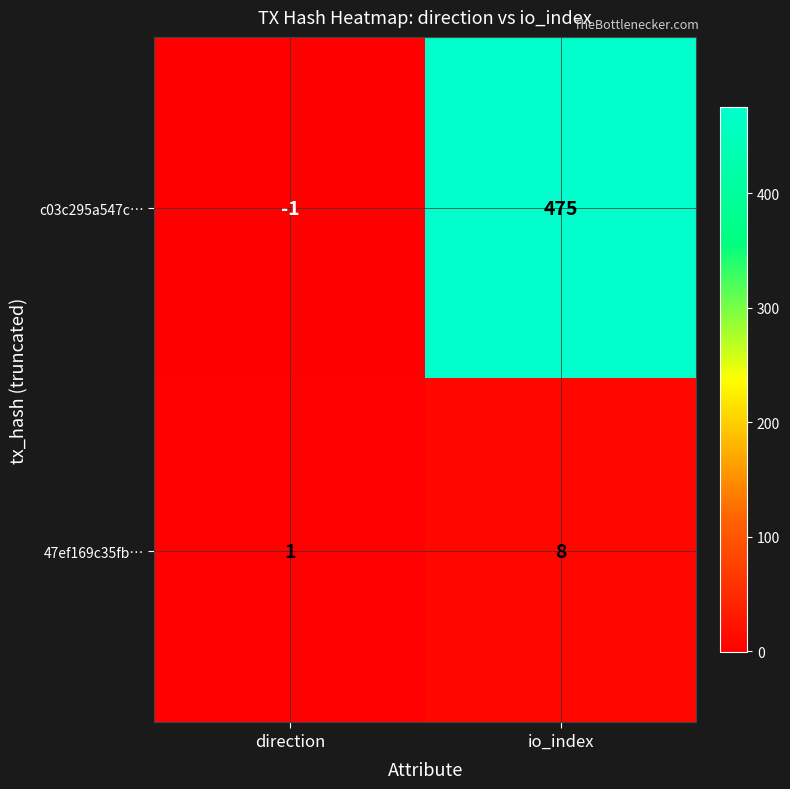

What is the sum of all c03c295a547c… values?

474